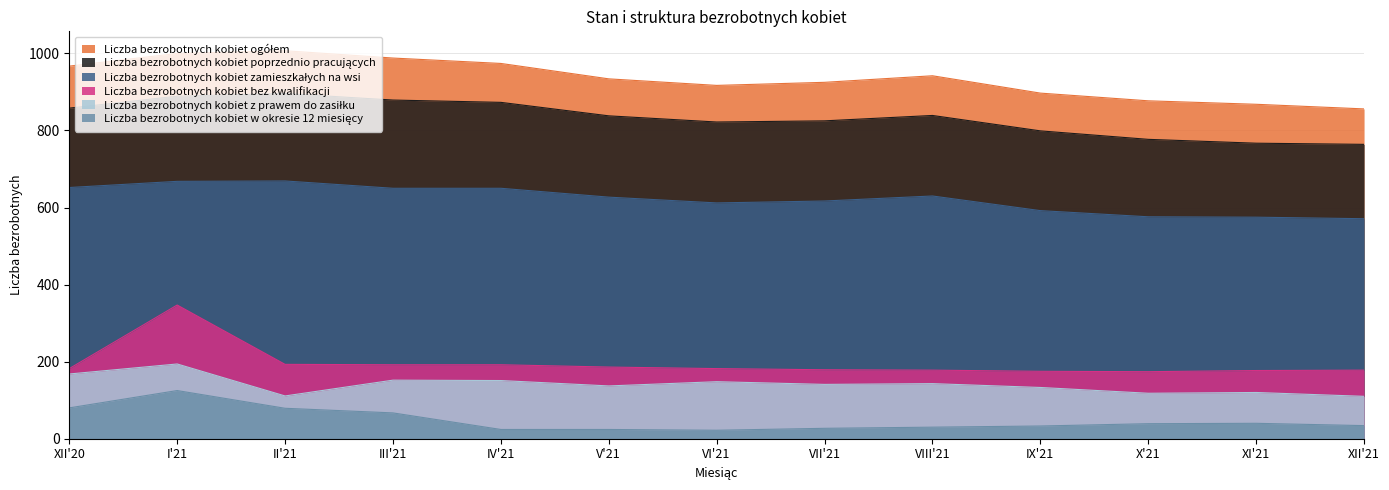

True or false: Liczba bezrobotnych kobiet zamieszkałych na wsi and Liczba bezrobotnych kobiet bez kwalifikacji intersect in this chart.

False